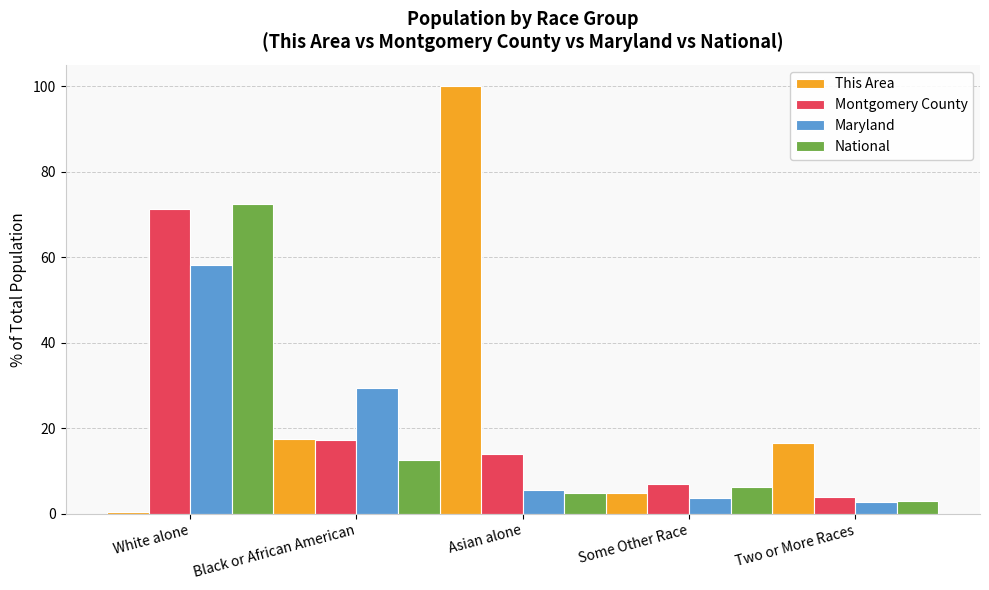

How many groups of bars are there?

5